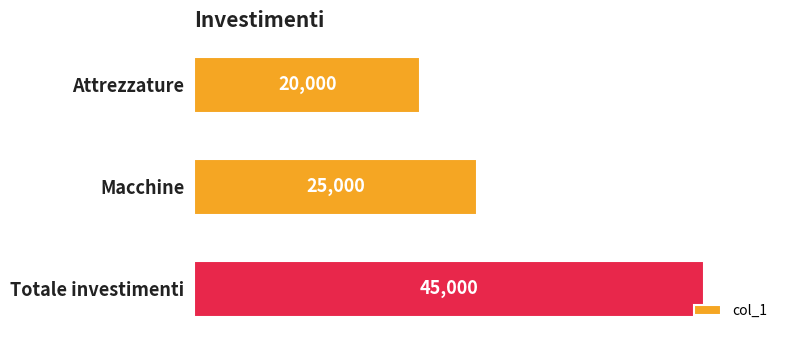

Between Totale investimenti and Macchine, which is larger?

Totale investimenti